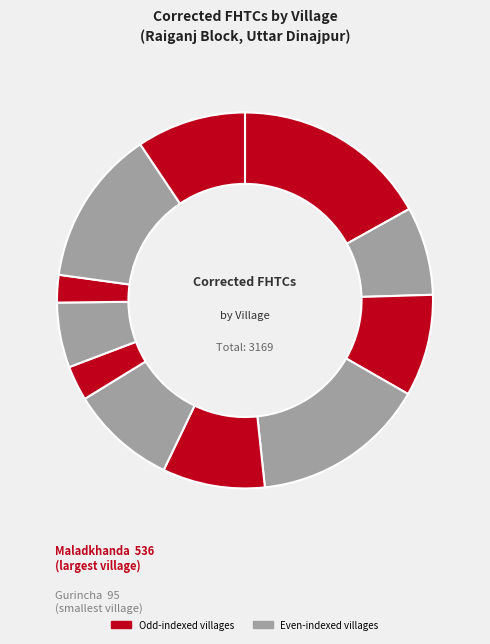

Count the number of slices in the pie.

11